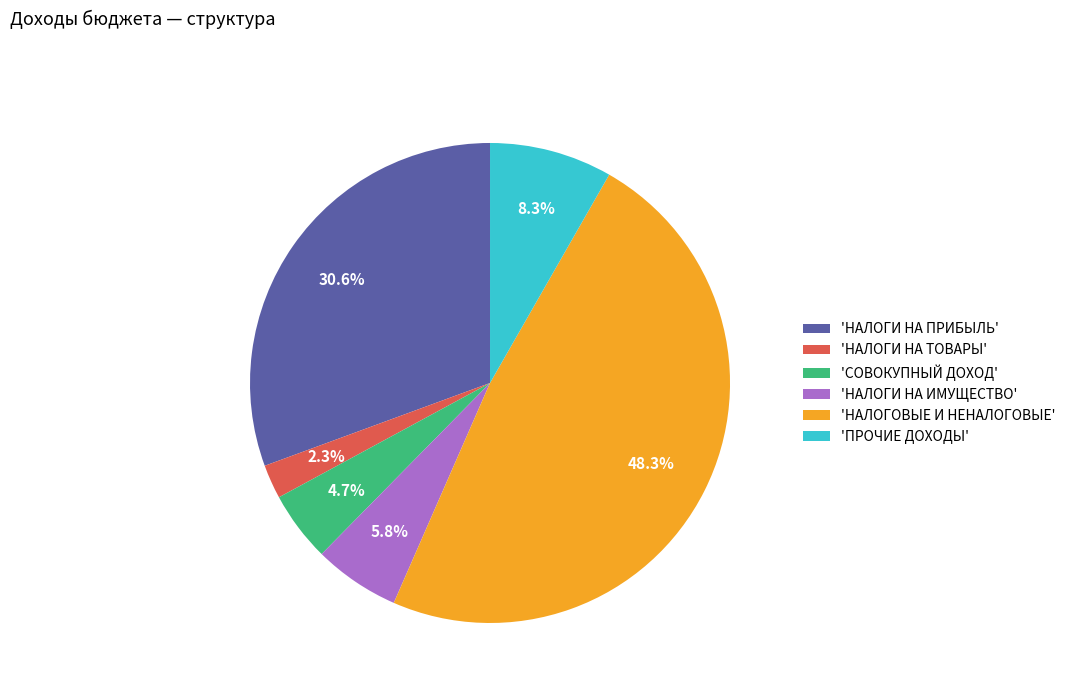

Does 'НАЛОГОВЫЕ И НЕНАЛОГОВЫЕ' represent more than half of the total?

No